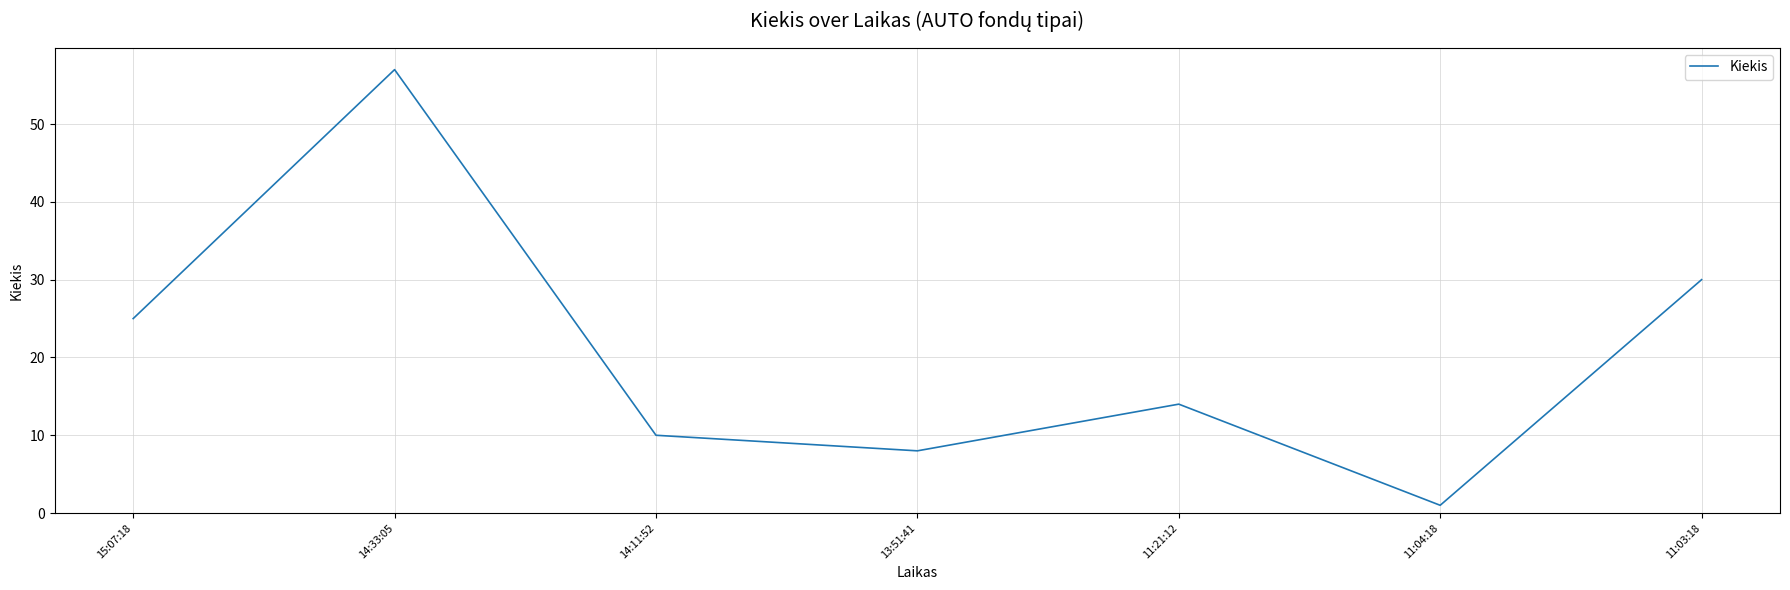

At which category does the chart reach its minimum across all series?

11:04:18